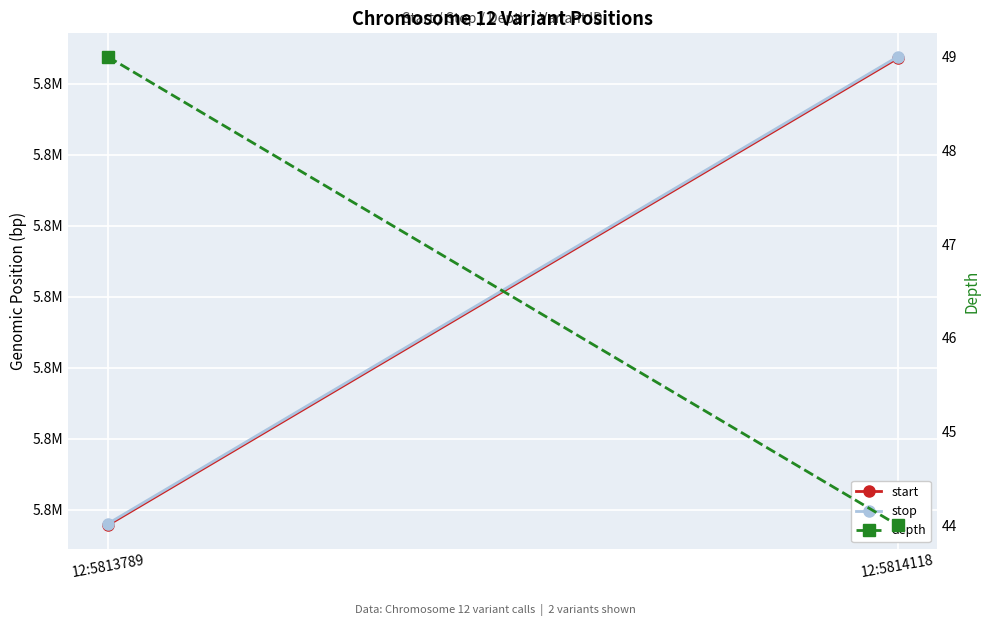

What is the spread (max minus min) of values at 12:5813789?

5813741